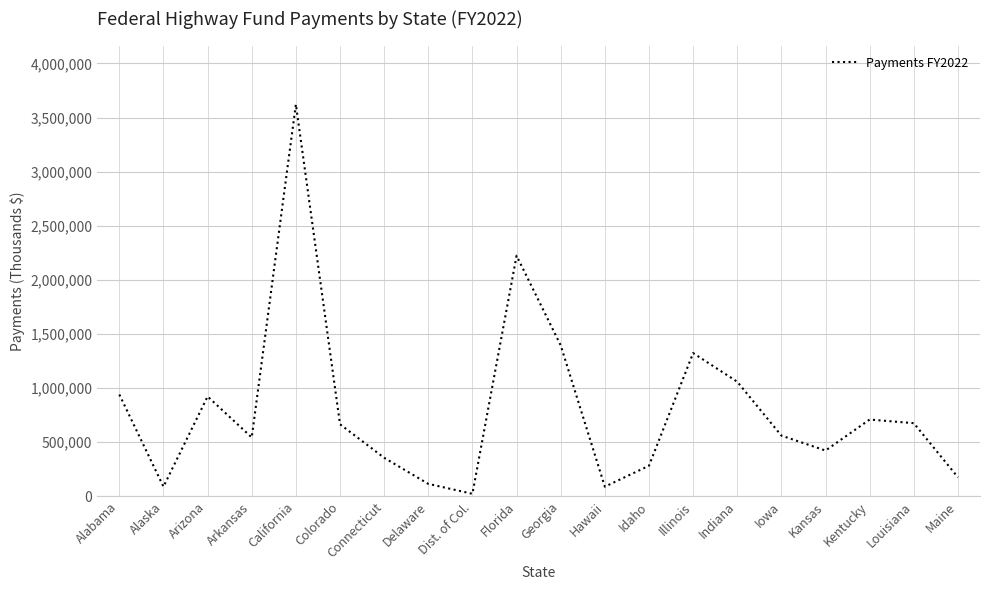

At which category does the data reach its first local peak?

Arizona